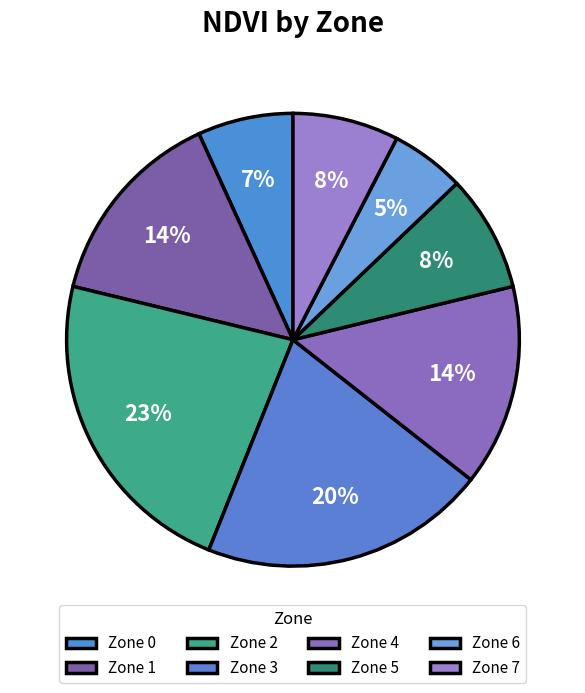

To the nearest percent, what portion does Zone 6 represent?

5%